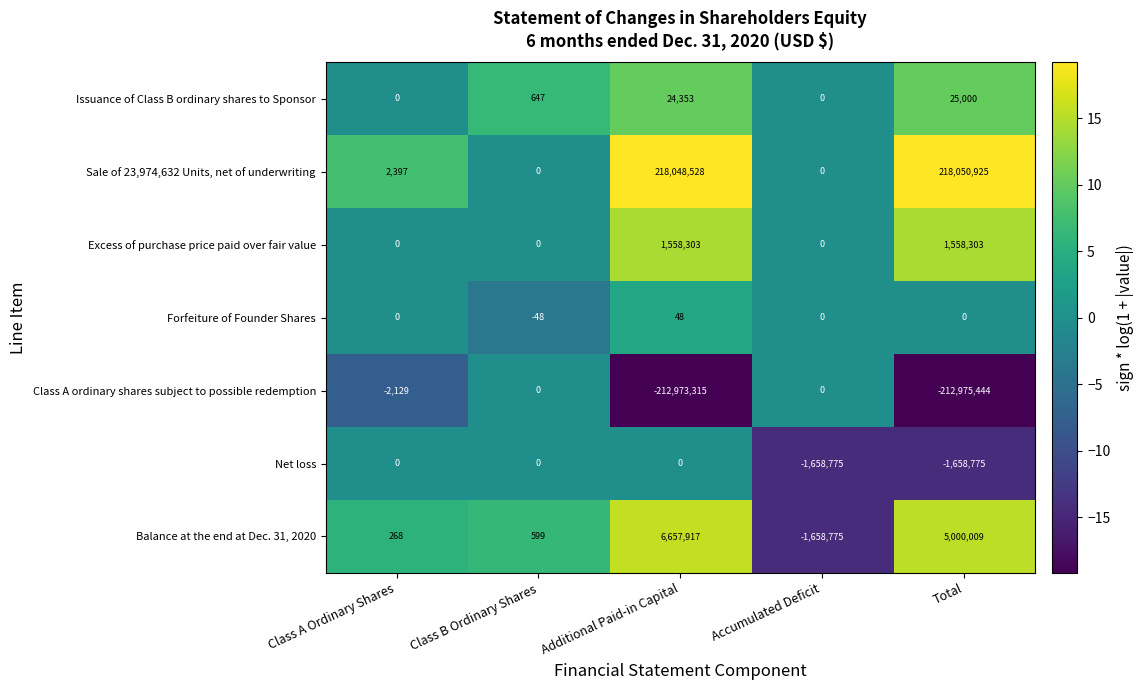

How many distinct data groups are displayed?

7